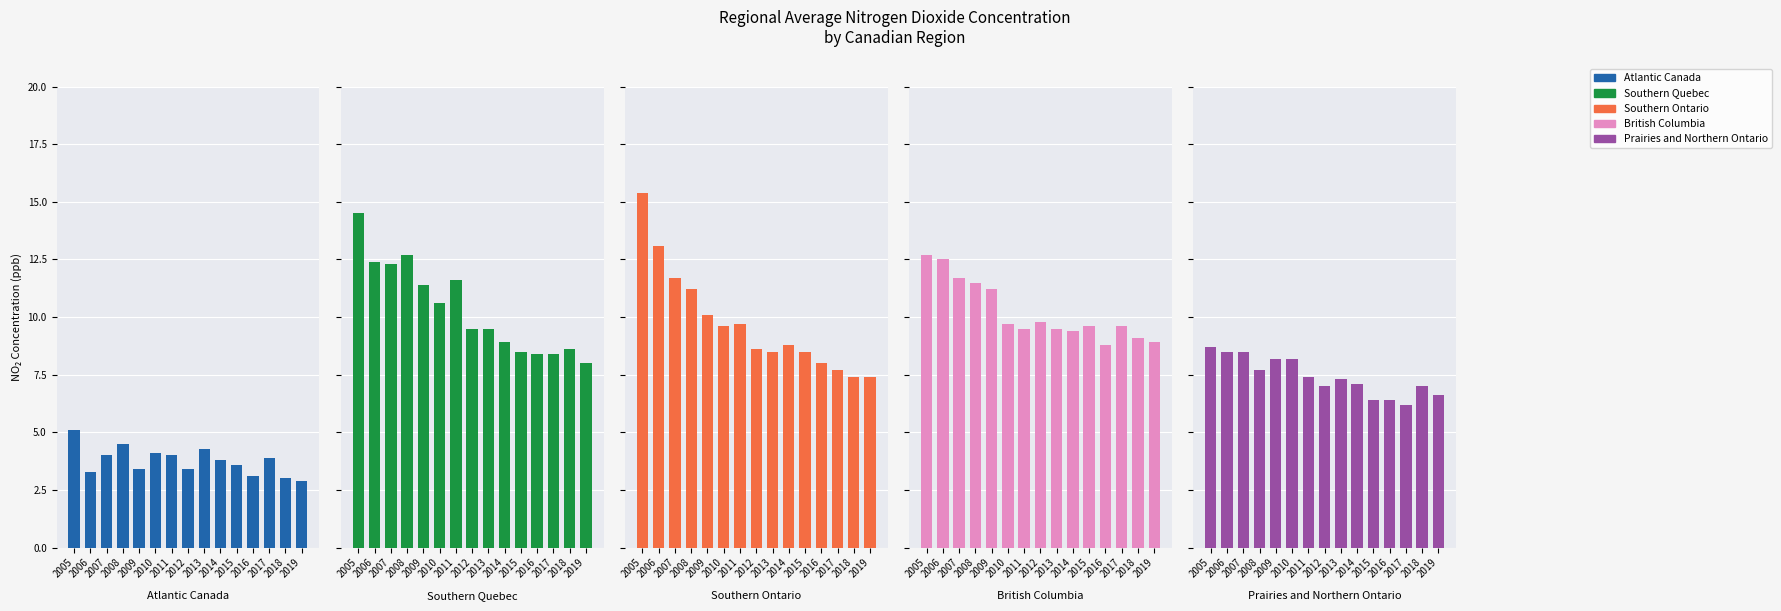

What is the difference between the highest and lowest values at 2019?

6.0